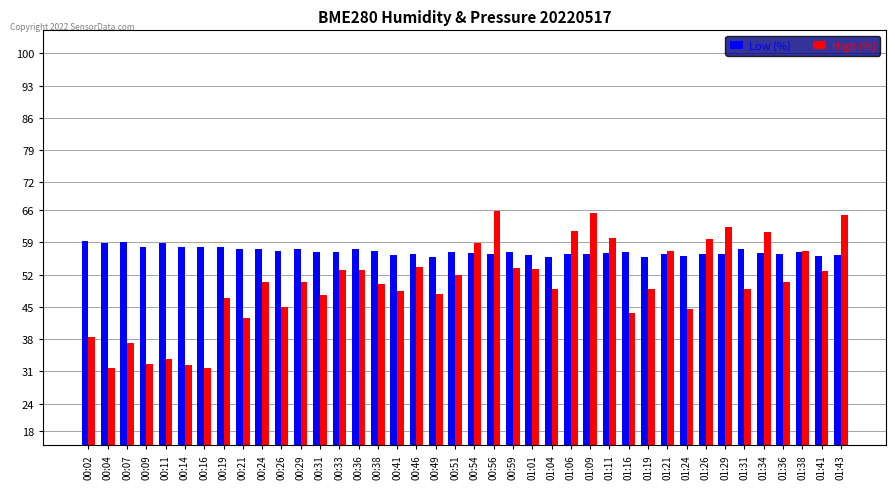

What are all the series names shown in the legend?

Low (%), High (%)